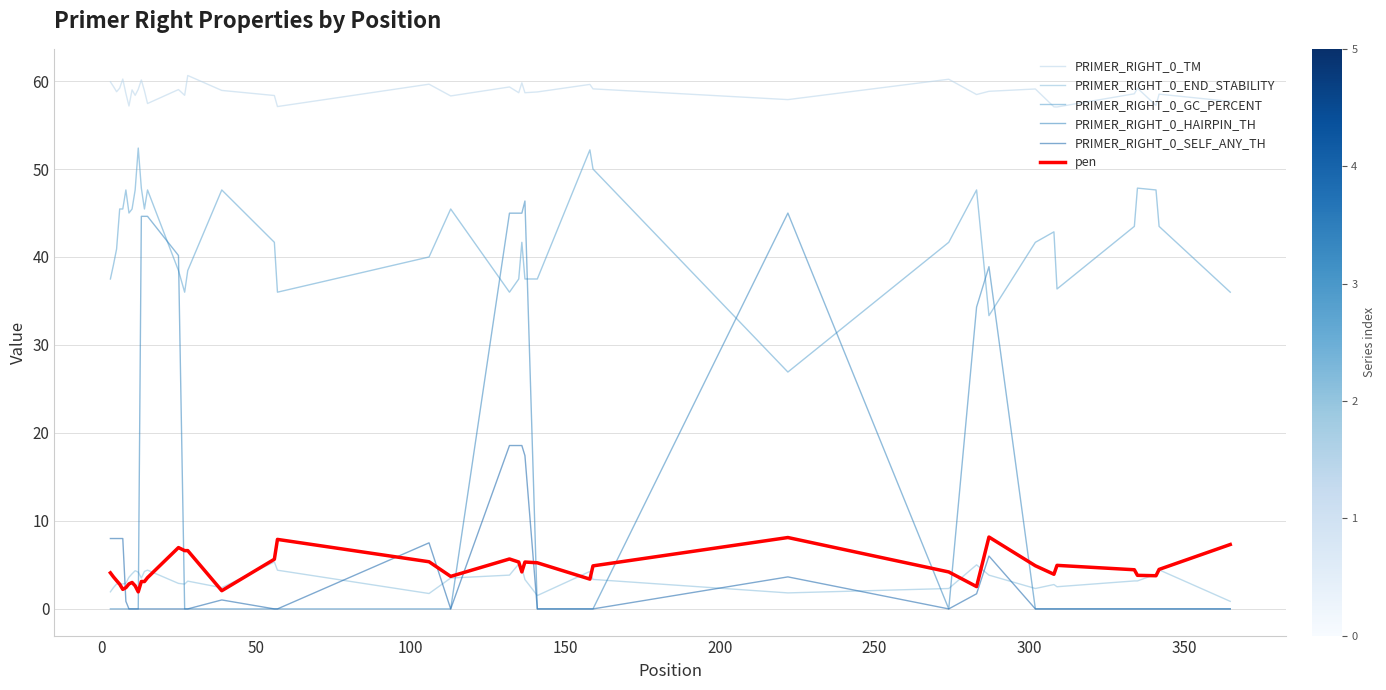

What is the difference between the maximum and minimum values in the PRIMER_RIGHT_0_SELF_ANY_TH series?

18.6